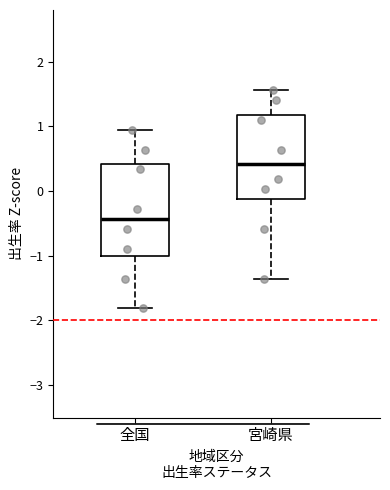

Reading left to right, read every box against the y-axis: the position of its median line, the range the box covers, and the ends of its whiskers. The values are not printed on the chart, so give them approximately, as read against the axis.

全国: median -0.4, box -1.0 to 0.4, whiskers -1.8 to 0.9
宮崎県: median 0.4, box -0.1 to 1.2, whiskers -1.4 to 1.6